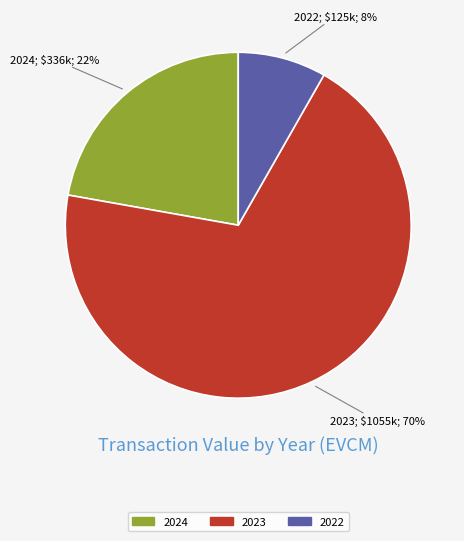

Is there a majority slice in this chart?

Yes